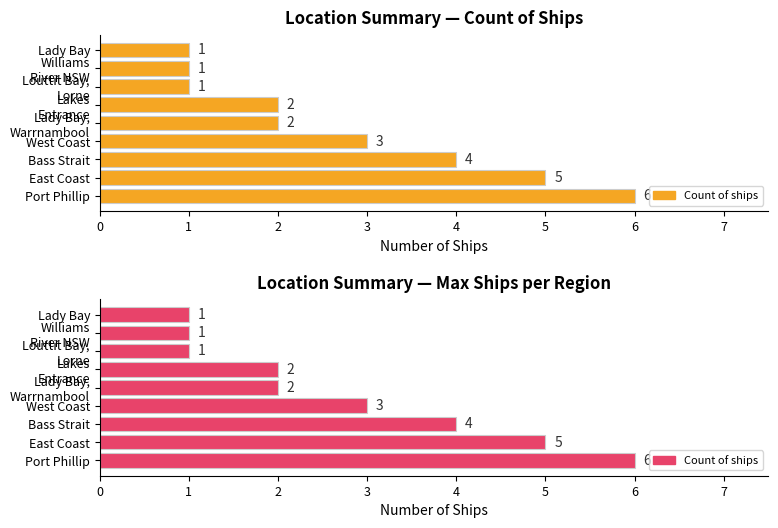

How many Ship count (orange) values are between 1 and 4?

7